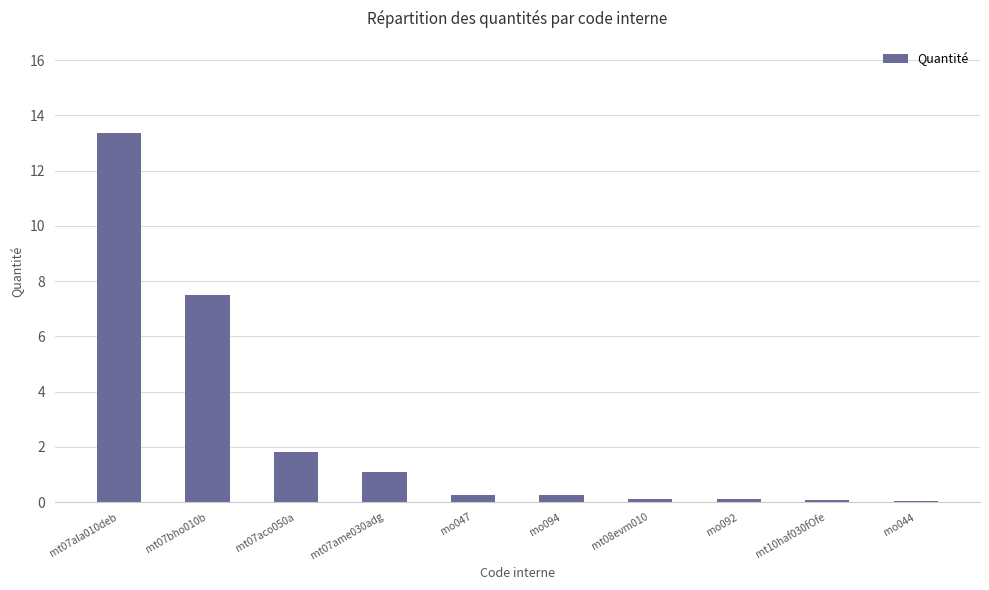

At which label is the value closest to 6?

mt07bho010b